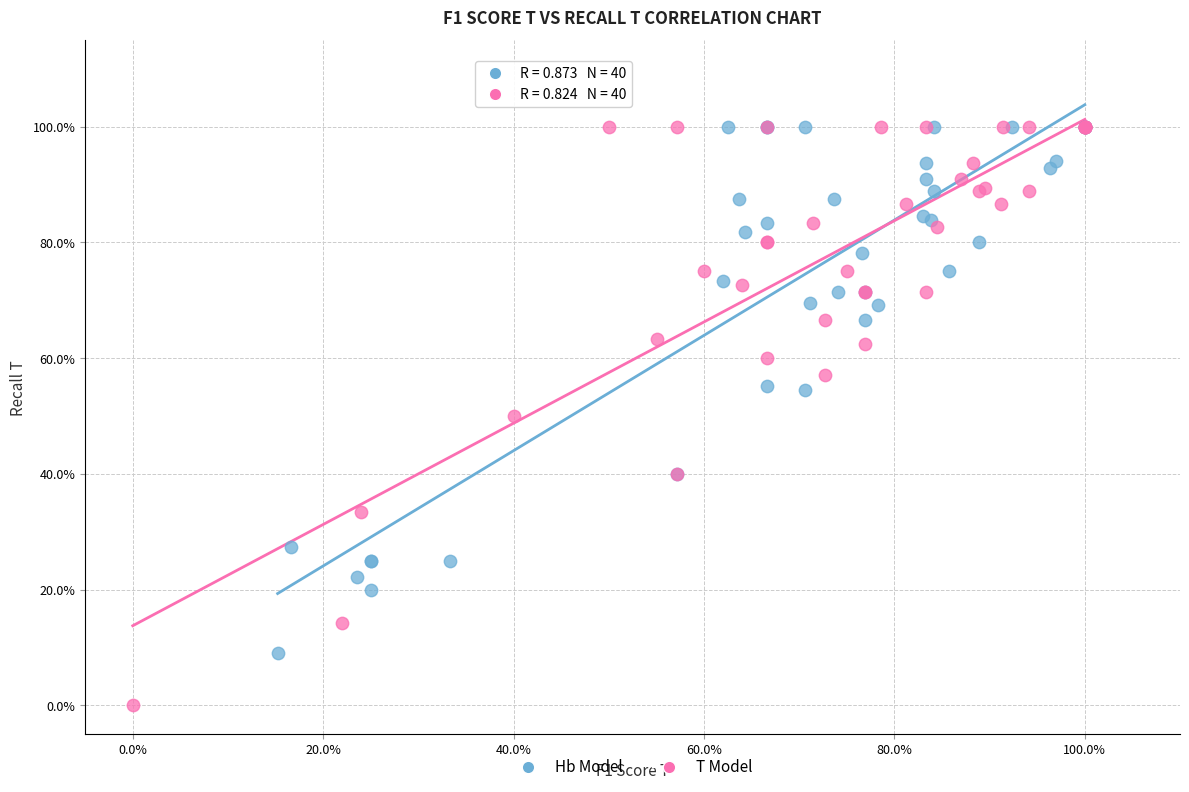

Which series reaches the minimum Y coordinate?

T Model